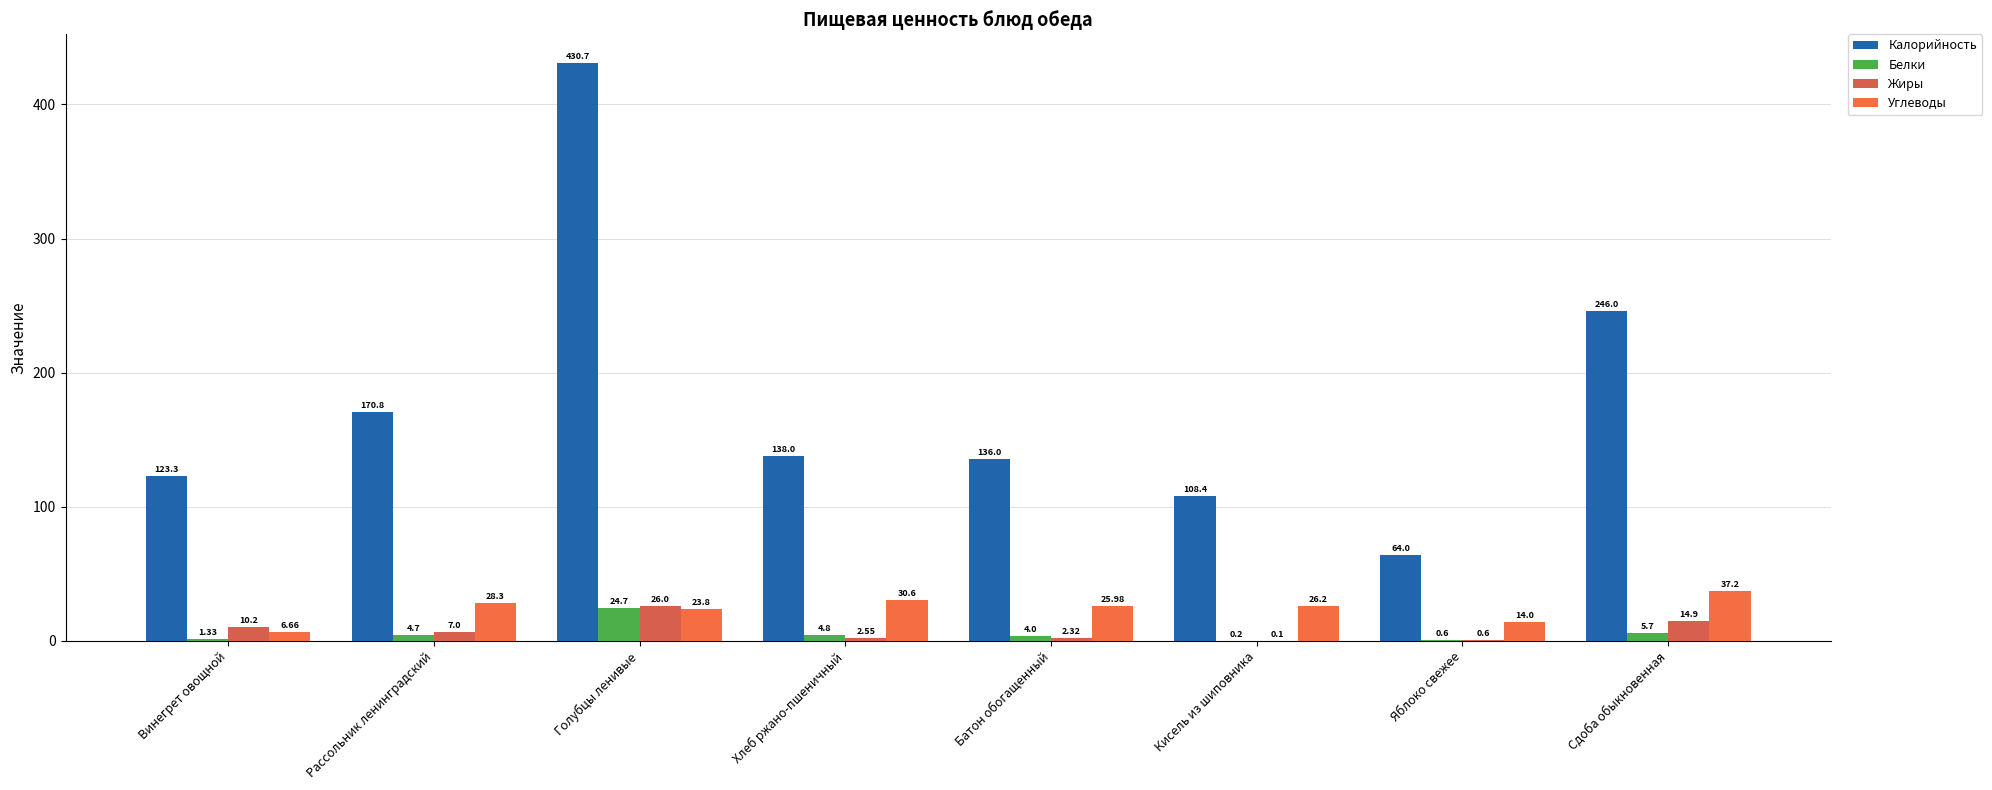

What is the difference between the maximum and minimum values in the Белки series?

24.5